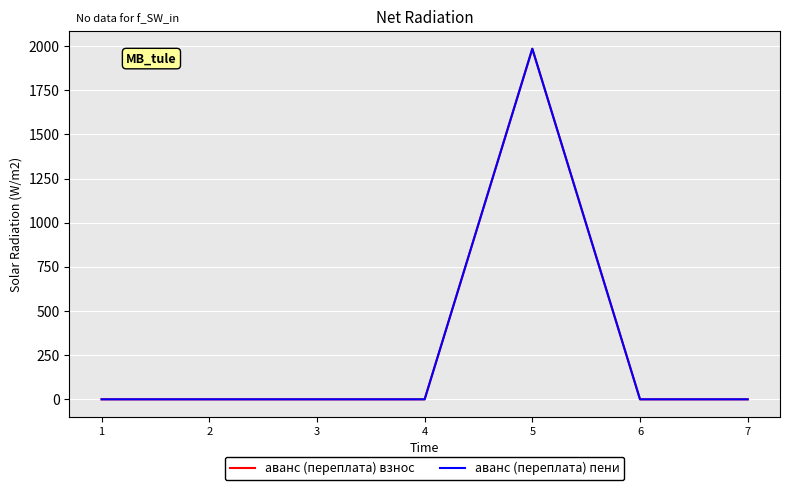

Reading left to right, extract all data points from this chart.

аванс (переплата) взнос: 1=0.0	2=0.0	3=0.0	4=0.0	5=1985.4	6=0.0	7=0.0
аванс (переплата) пени: 1=0.0	2=0.0	3=0.0	4=0.0	5=1985.4	6=0.0	7=0.0